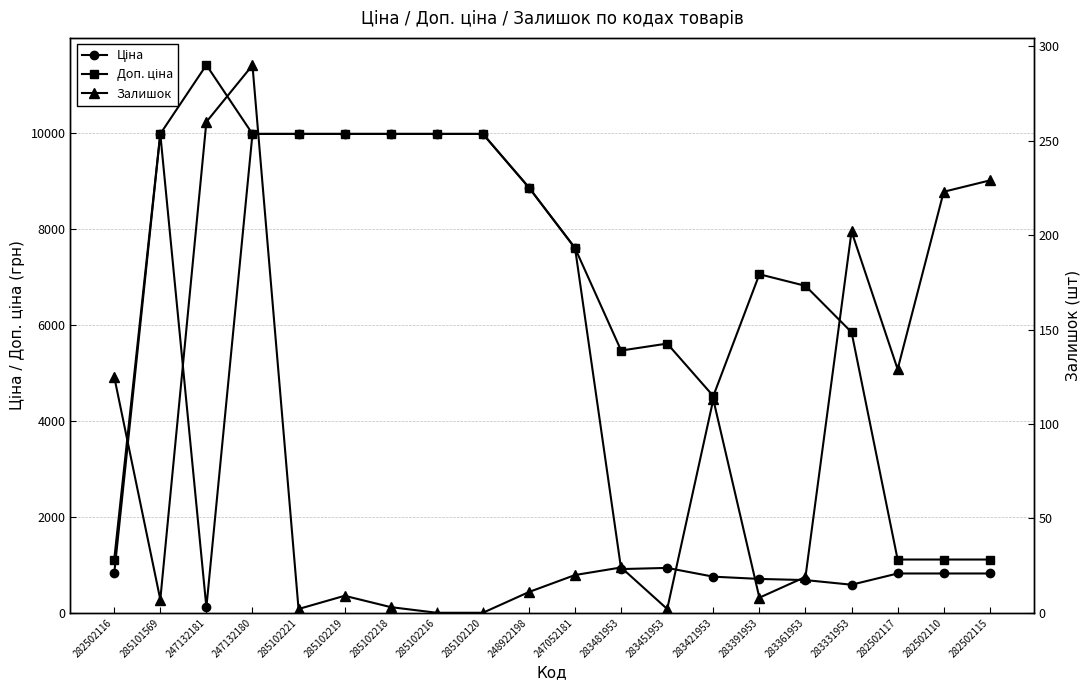

Between 283451953 and 247132181, which is larger?

283451953